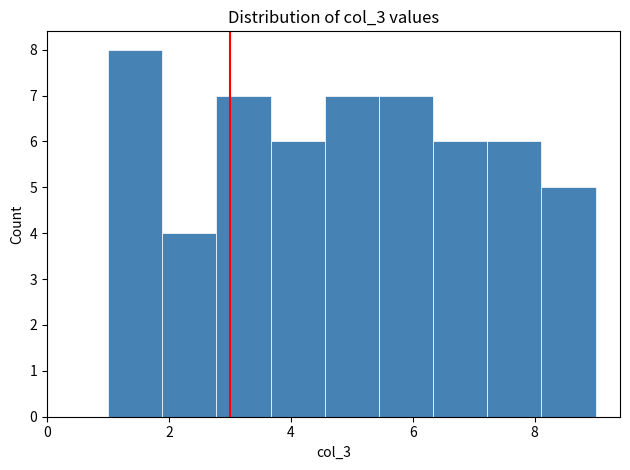

What is the height of the bar covering 7.2 to 8.2 on the x-axis? Neither the bar edges nor the heights are printed on the chart, so give them approximately, as read against the axes.

6